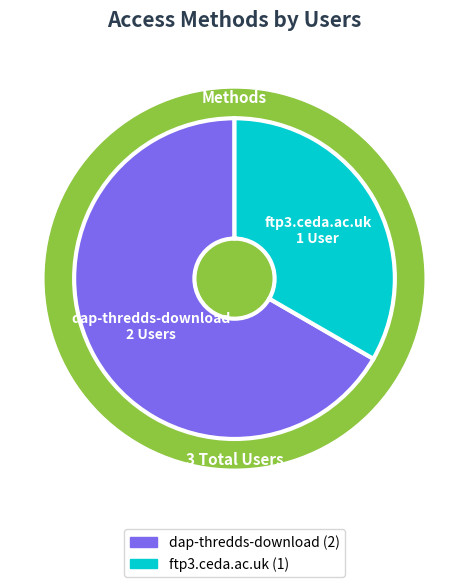

The dap-thredds-download slice represents 61% of the pie. True or false?

False